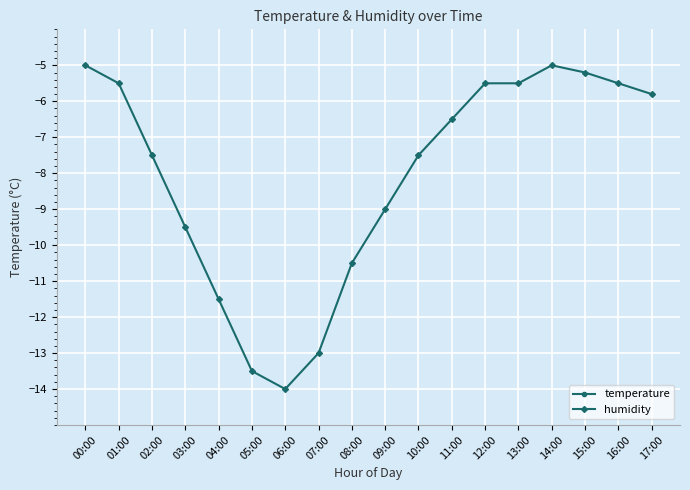

At which category does temperature reach its first local peak?

14:00